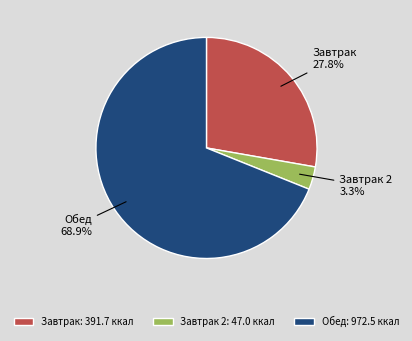

Combined, do Обед and Завтрак account for over 50%?

Yes